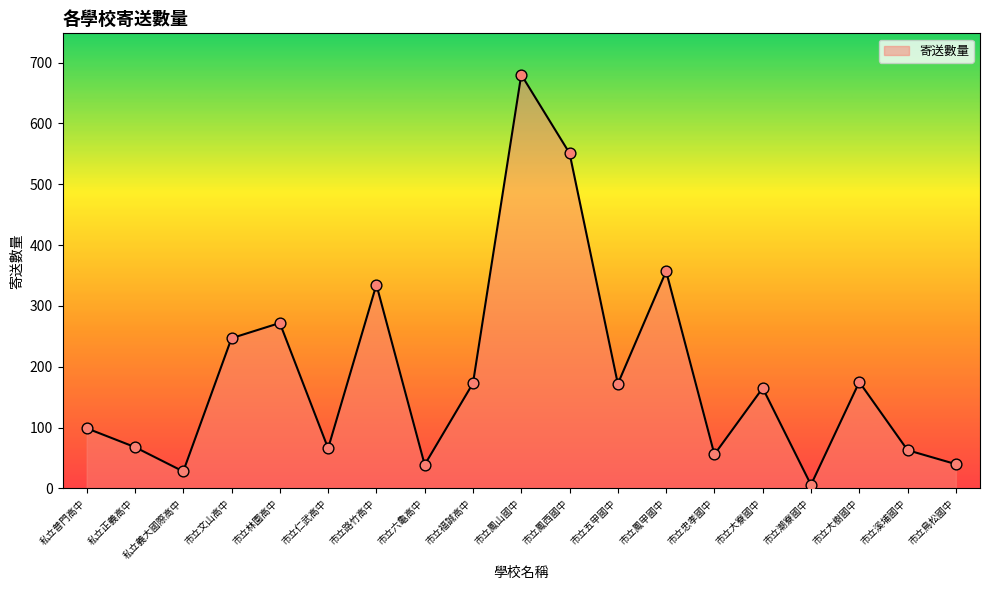

What is the ratio of the value at 市立鳥松國中 to the value at 私立義大國際高中?

1.4